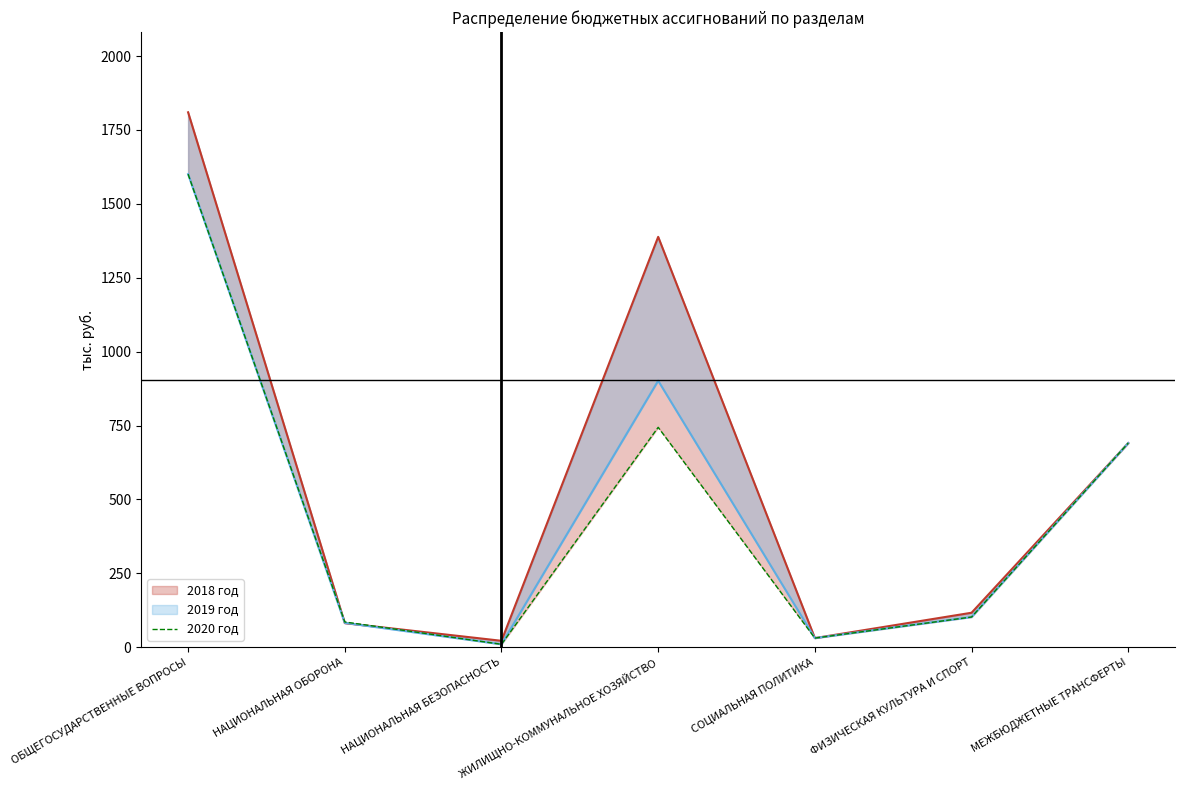

Is it true that the value at НАЦИОНАЛЬНАЯ БЕЗОПАСНОСТЬ is 3.3?

False